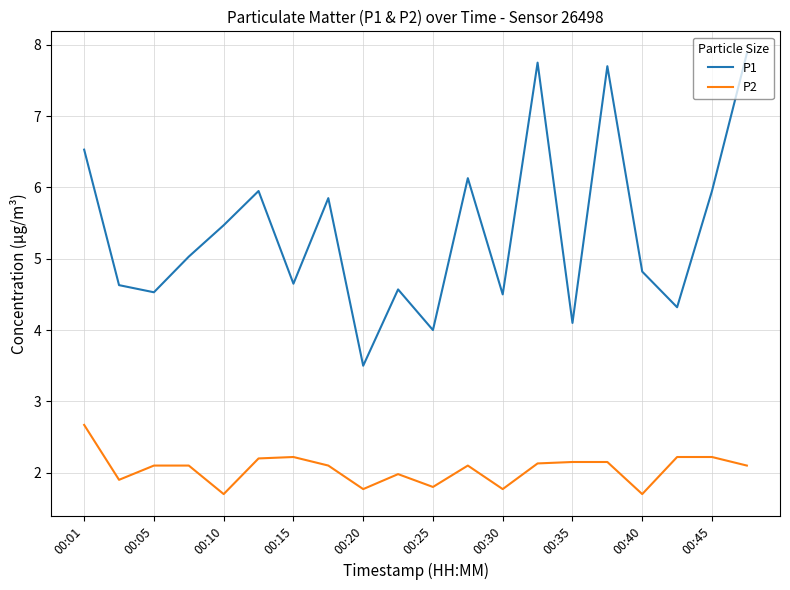

Which series has the widest spread of values?

P1